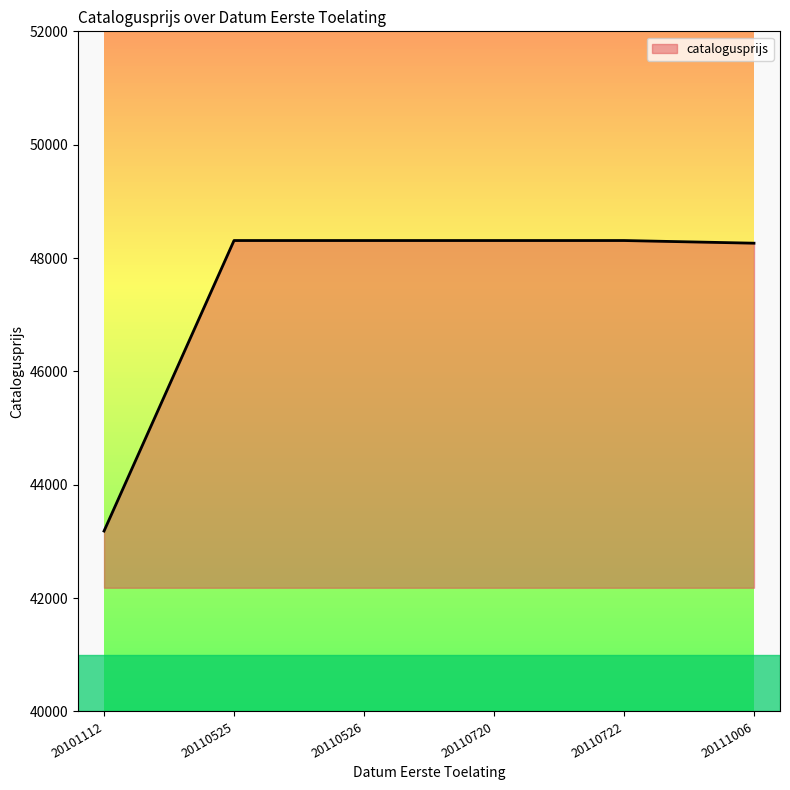

How many lines are shown in the chart?

1